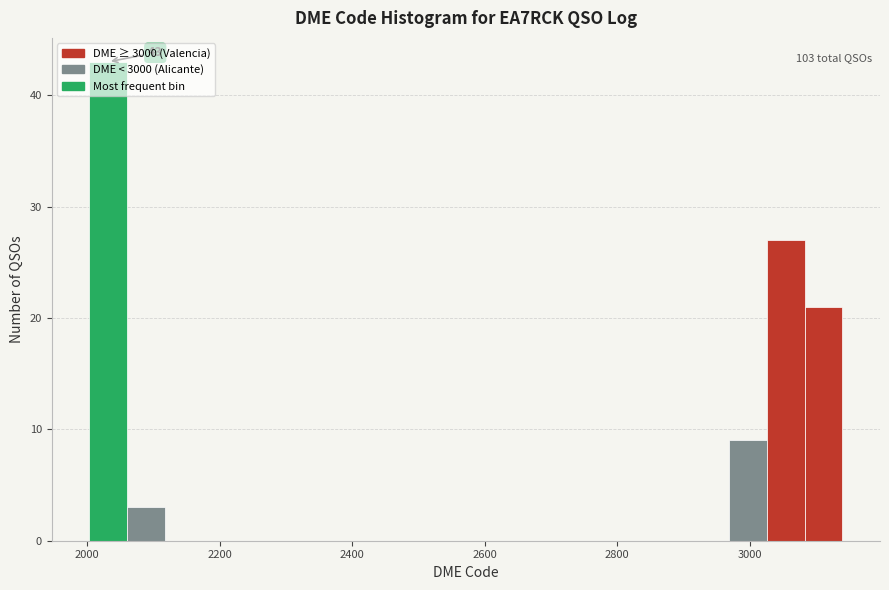

Around what value on the x-axis is the tallest bar? Give the approximate position of its centre, as read against the axis.

2040